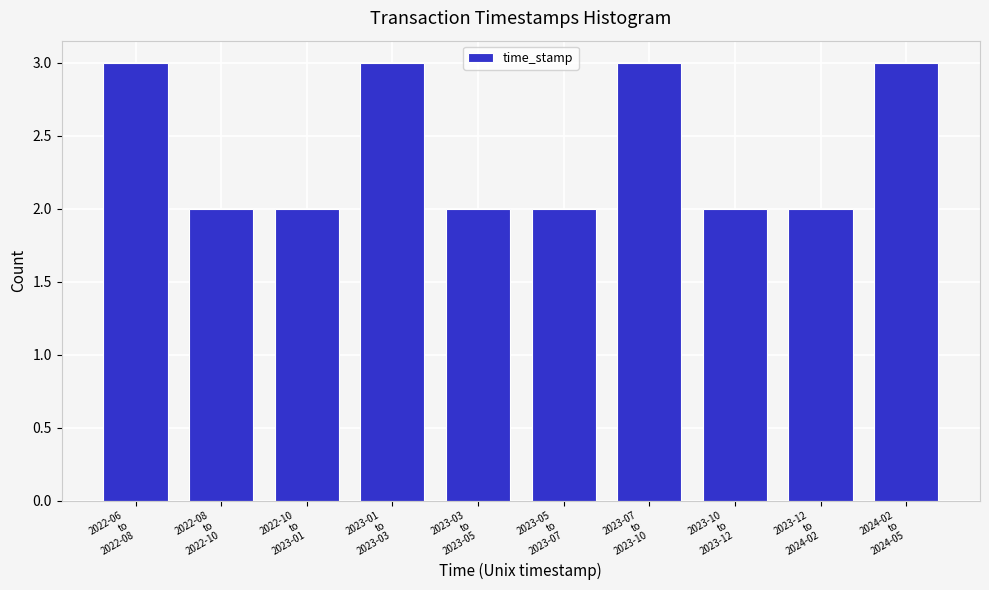

Reading left to right, what are all the values shown in this chart?

3	2	2	3	2	2	3	2	2	3